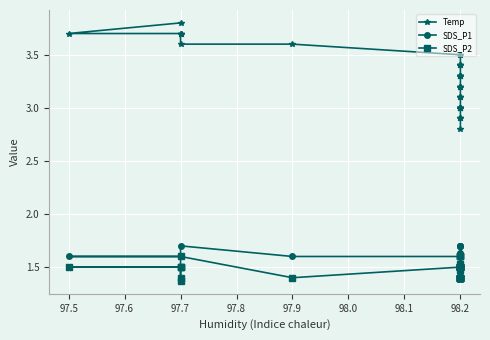

How many lines are shown in the chart?

3